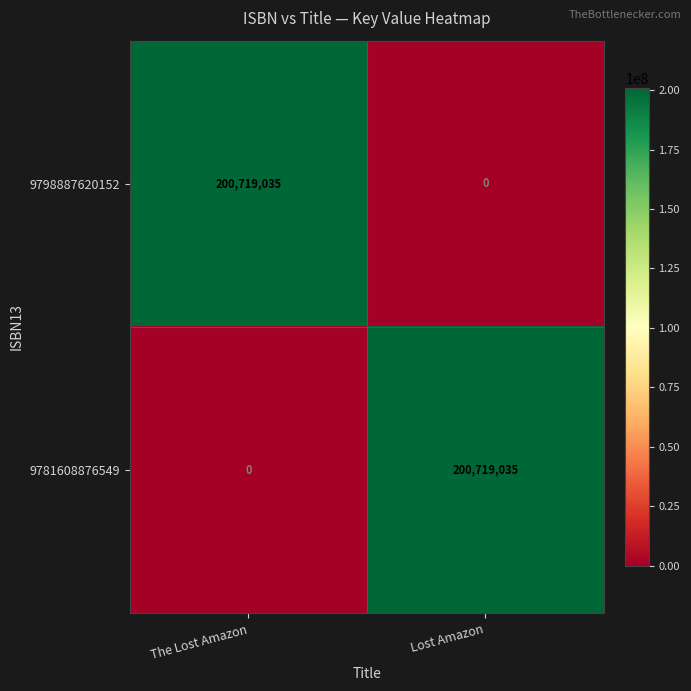

What is the spread (max minus min) of values at Lost Amazon?

200719035